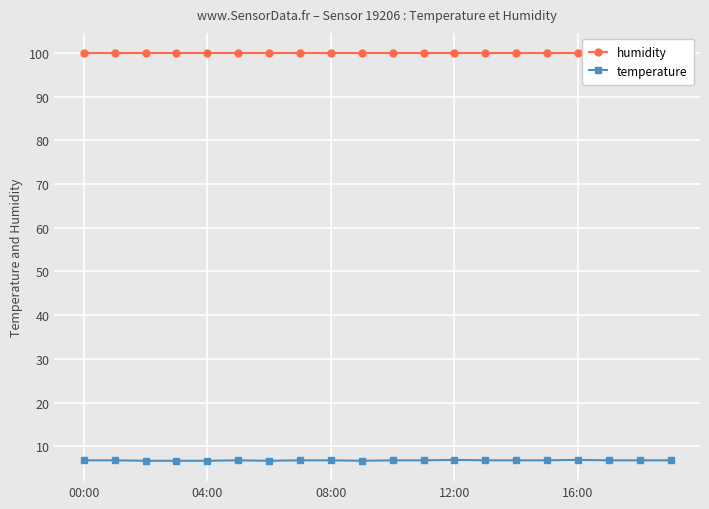

List the series in order of their overall mean, lowest first.

temperature, humidity